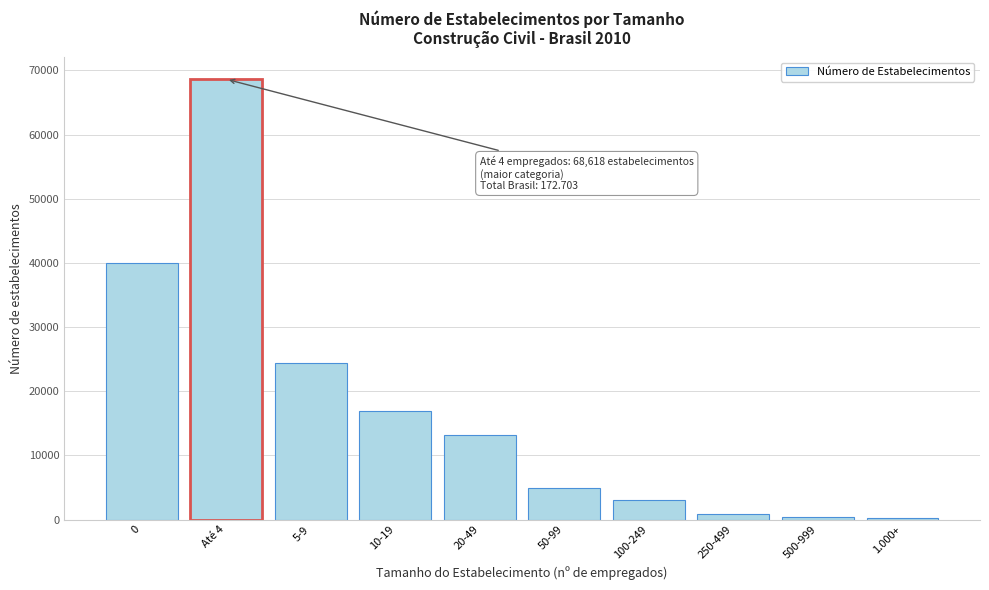

Which label corresponds to the largest value in the chart?

Até 4